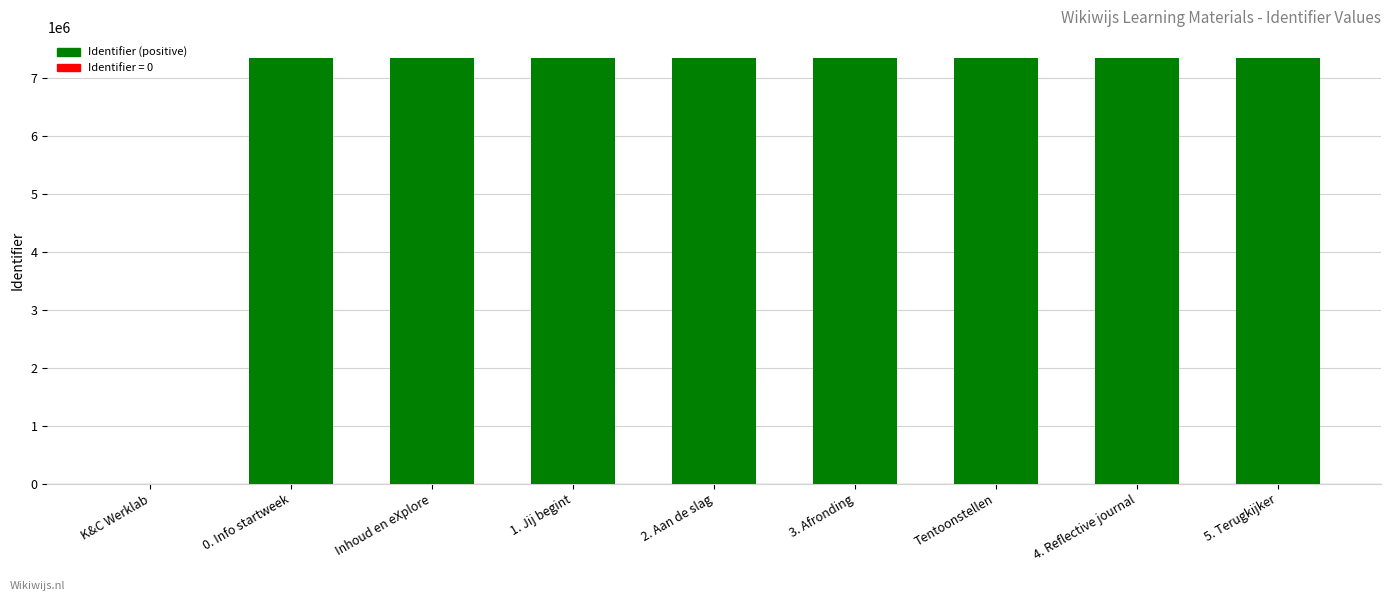

What is the sum of all values?

58727062